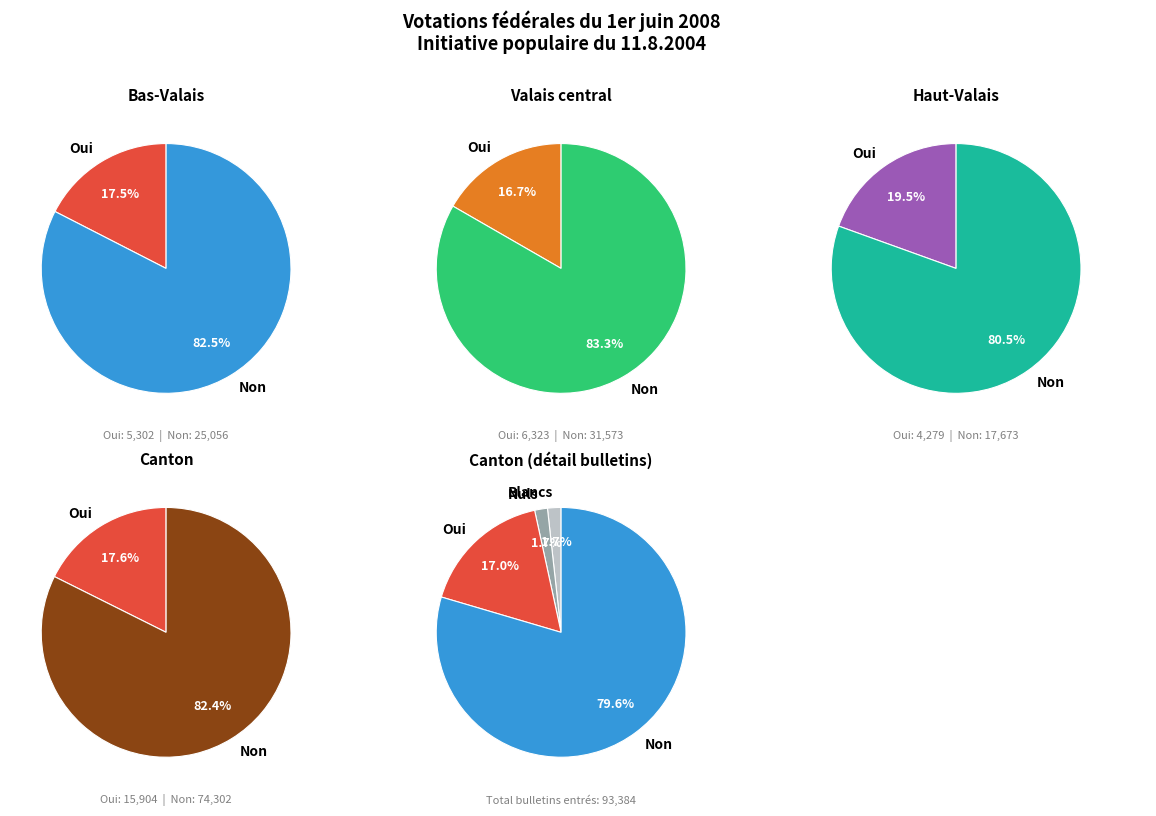

How many segments does this pie chart have?

4